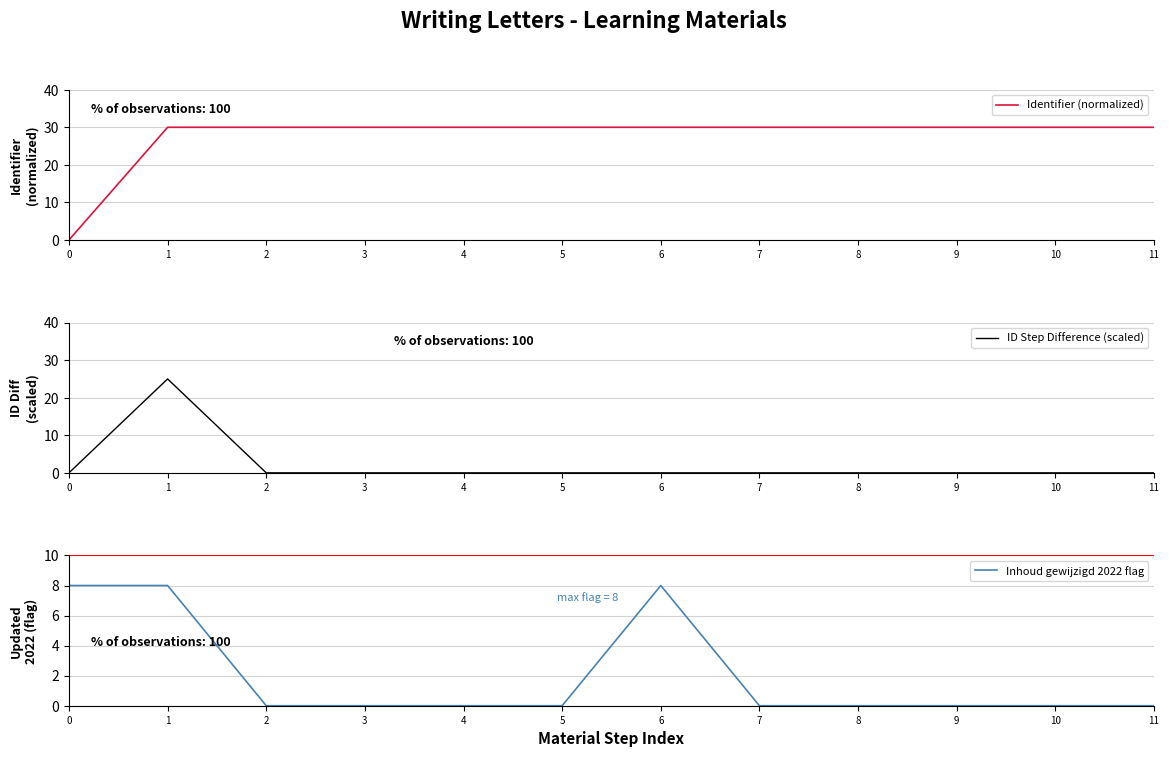

Is it true that ID Step Difference (scaled) equals 0.0 at 4?

True